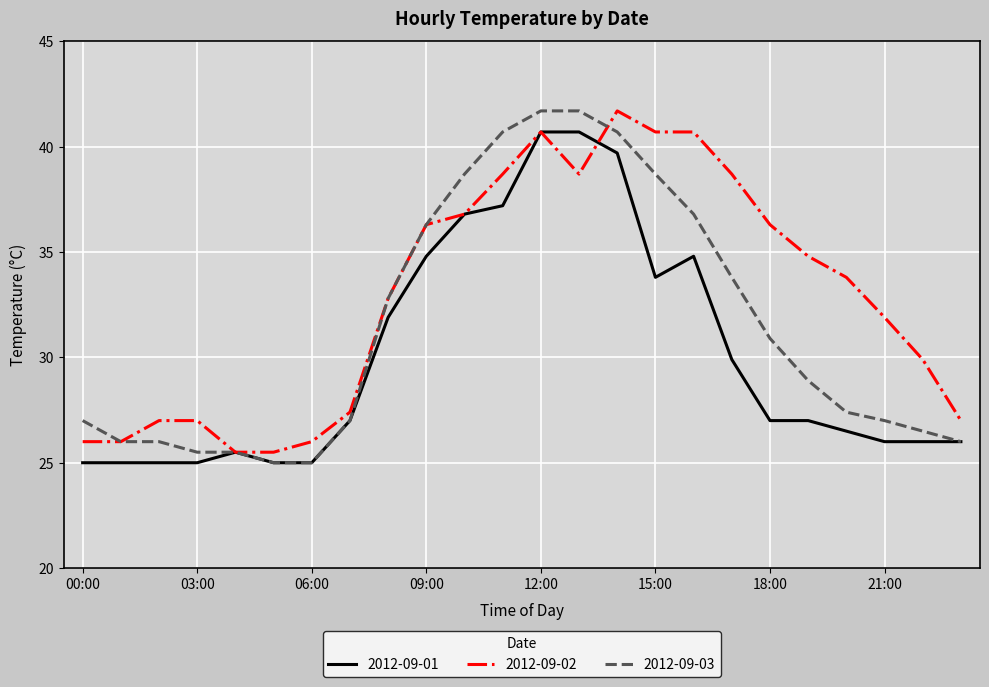

List the series in order of their overall mean, highest first.

2012-09-02, 2012-09-03, 2012-09-01